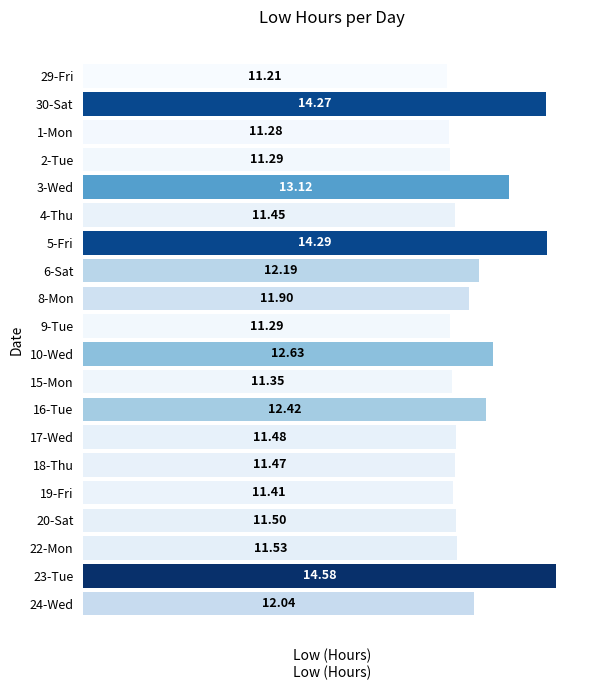

Between 22-Mon and 18-Thu, which is larger?

22-Mon